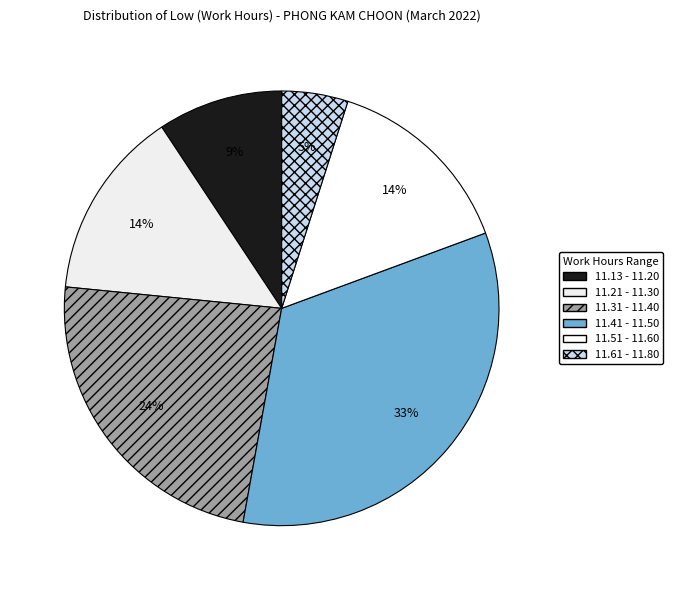

To the nearest percent, what is the average slice percentage?

17%